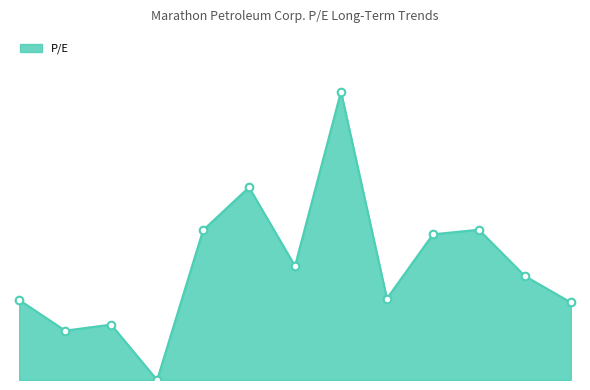

Is this an area chart (filled region under the line)?

Yes